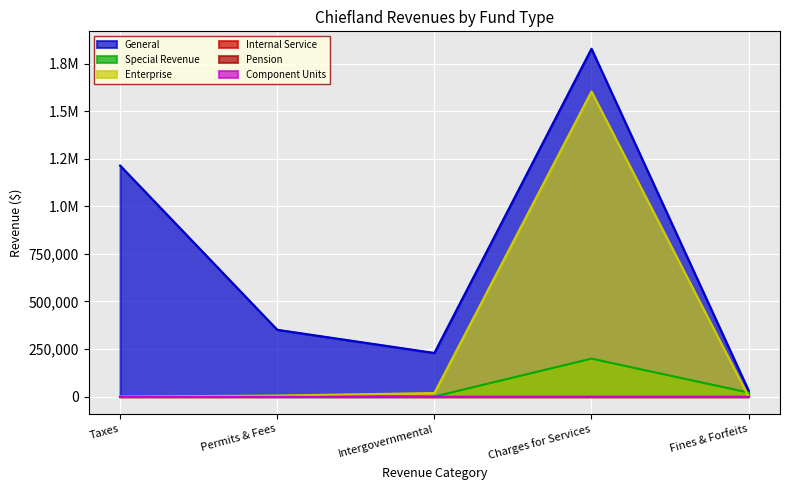

At how many categories does at least one series exceed 965754?

2